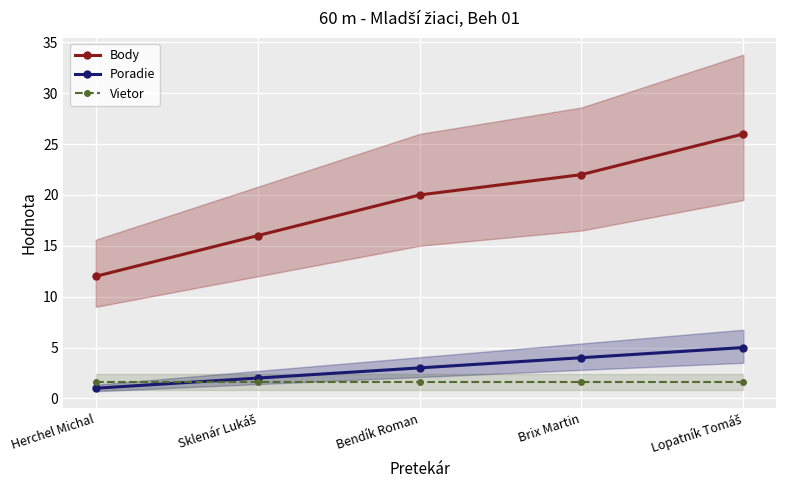

Where is Vietor nearest to the value 1?

Herchel Michal